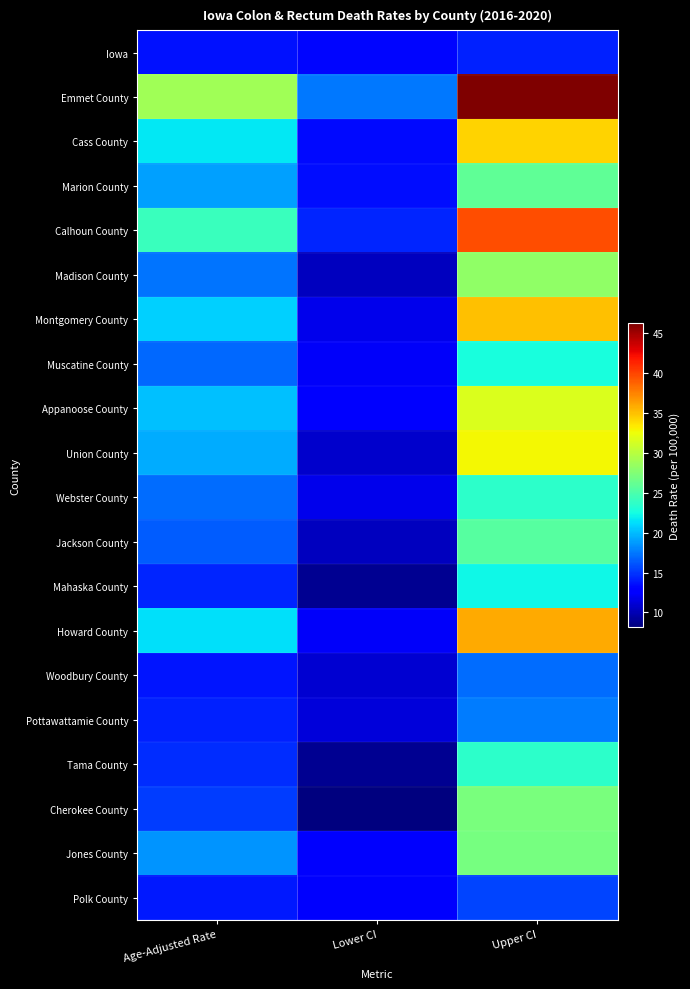

What is the smallest value displayed?

8.2